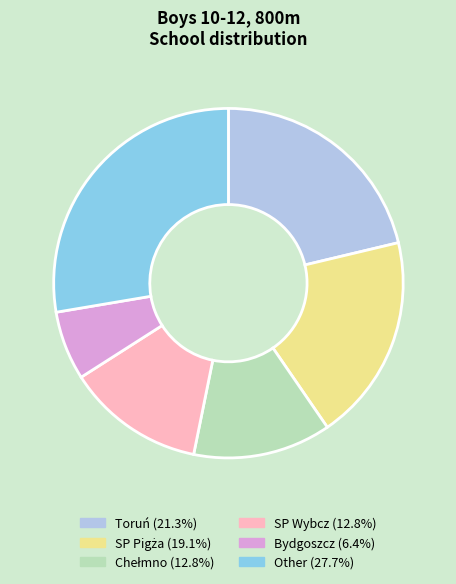

Is there any slice that represents more than half of the pie?

No